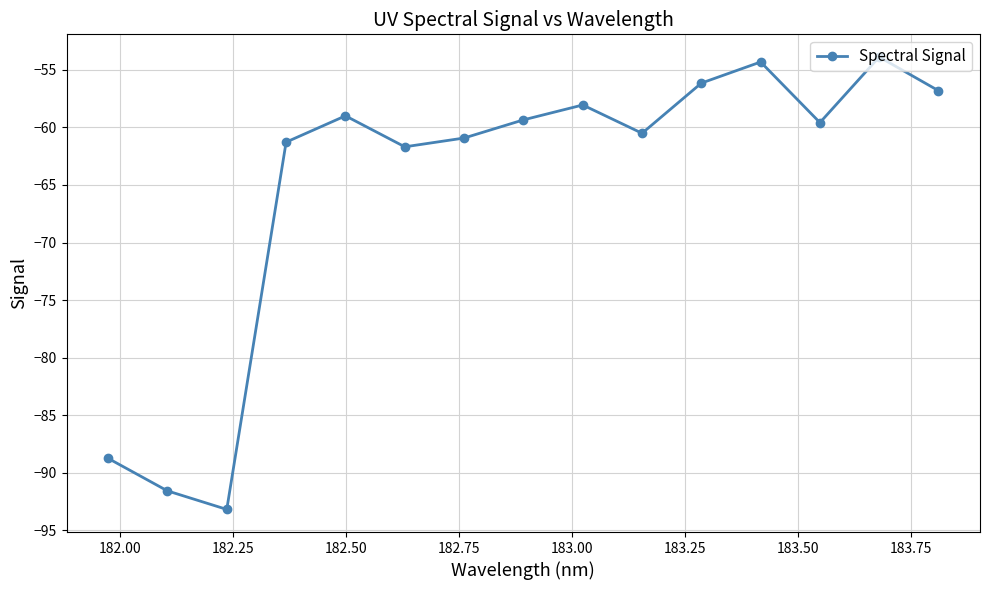

What is the smallest value displayed?

-93.2